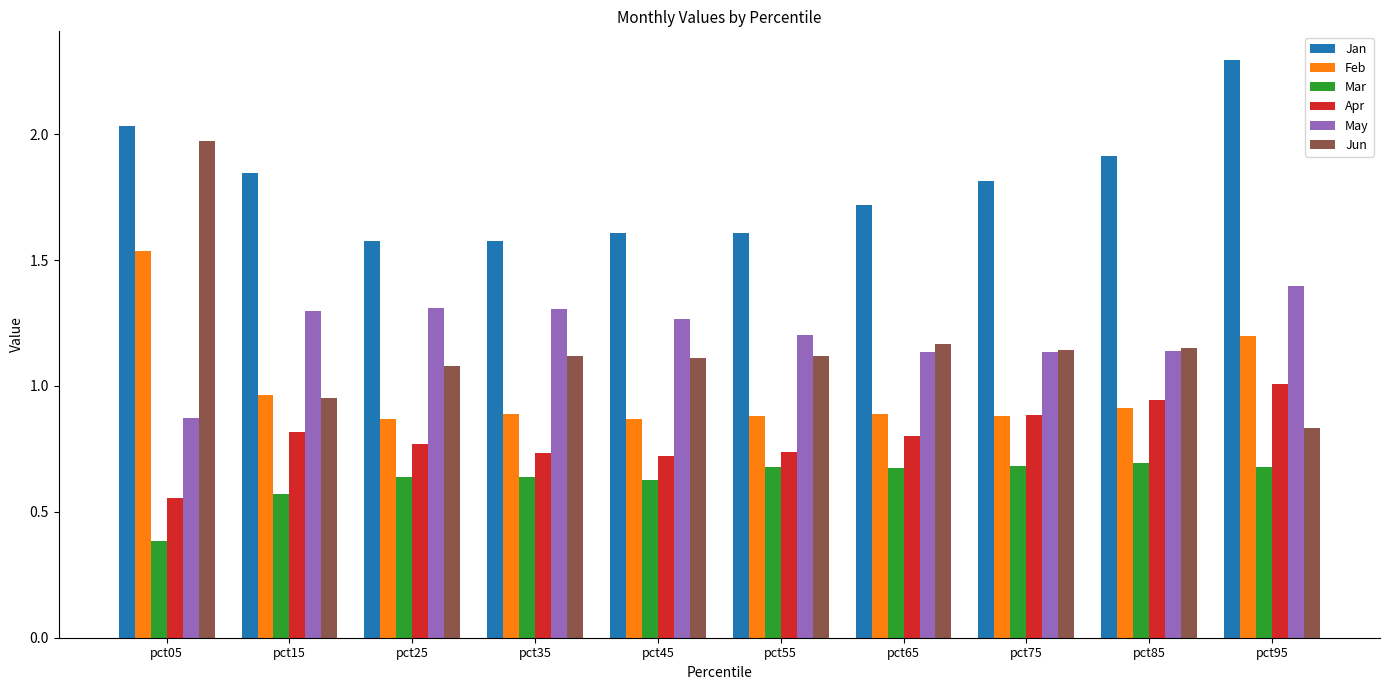

Does the chart contain stacked bars?

No